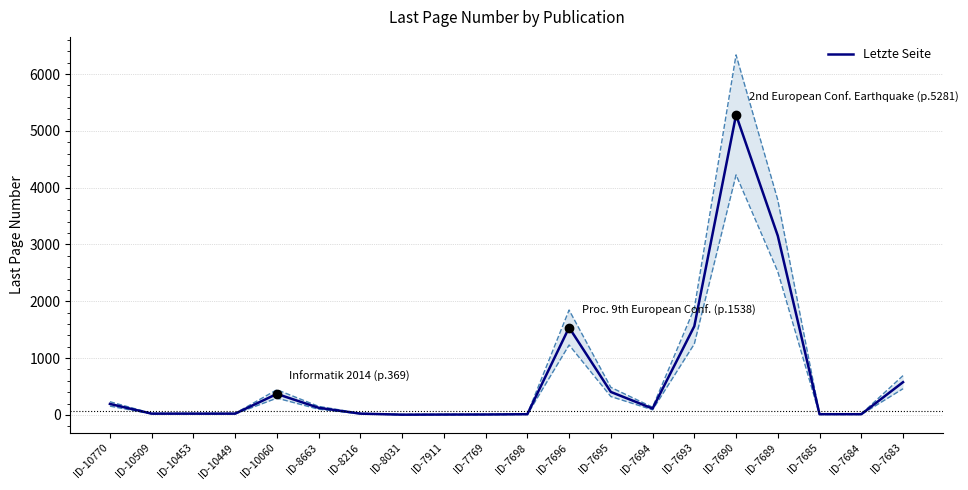

What is the value of the 19th point from the left?

12